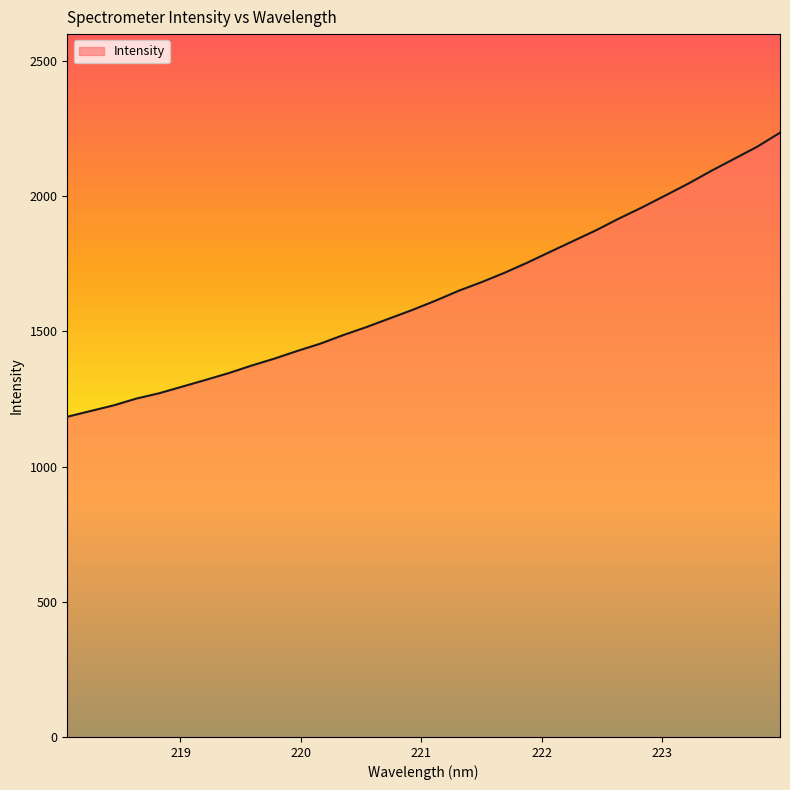

What is the greatest value displayed?

2235.3